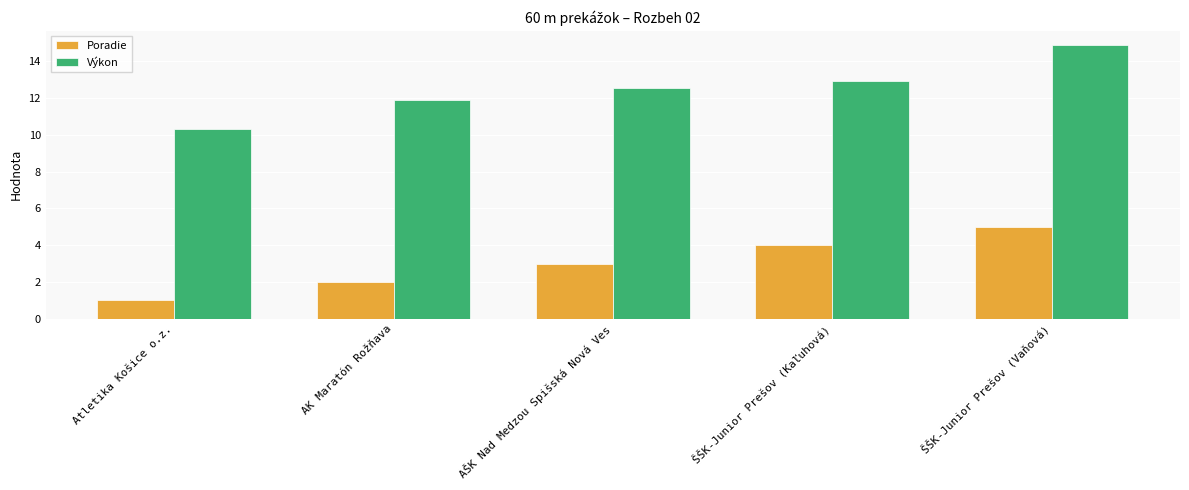

What is the label of the 2nd bar from the right?

ŠŠK-Junior Prešov (Kaľuhová)